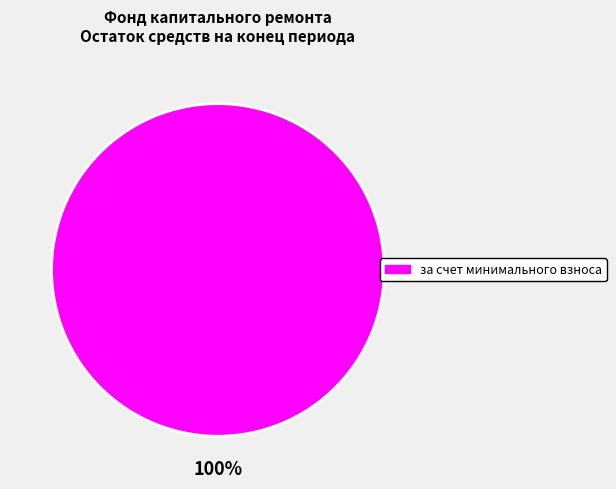

Count the number of slices in the pie.

1